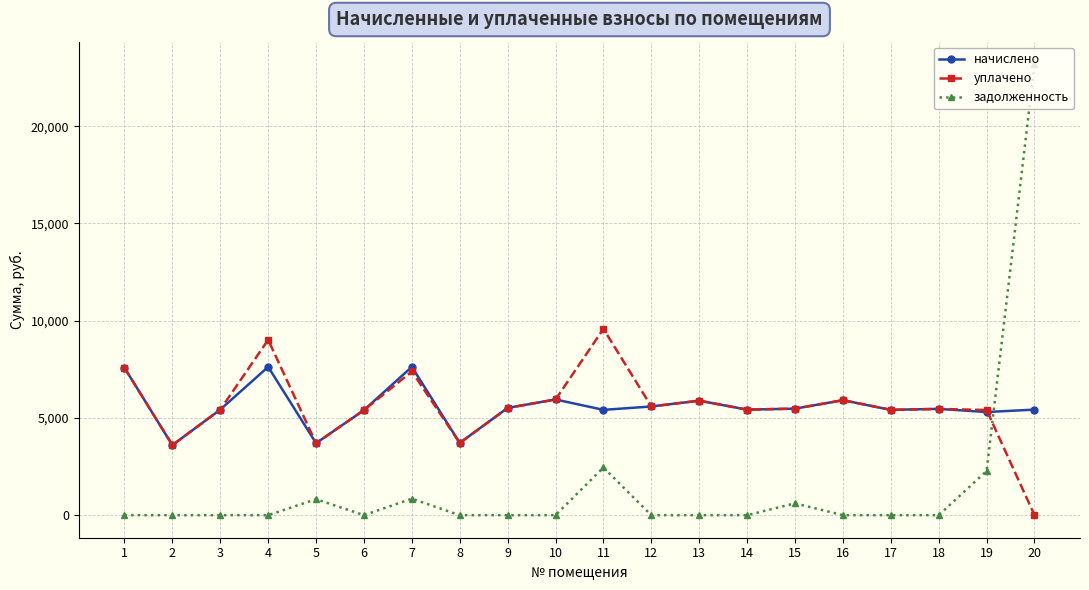

Which series has the largest range (max minus min)?

задолженность